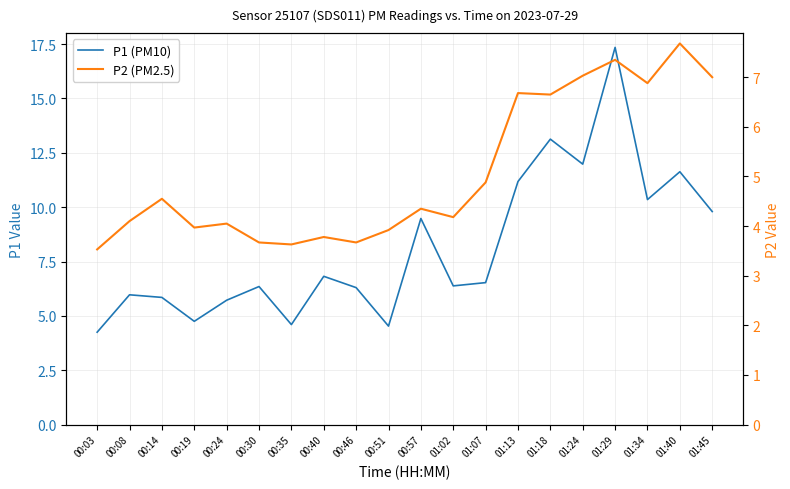

What is the sum of the P1 (PM10) values at 01:07 and 01:40?

18.2